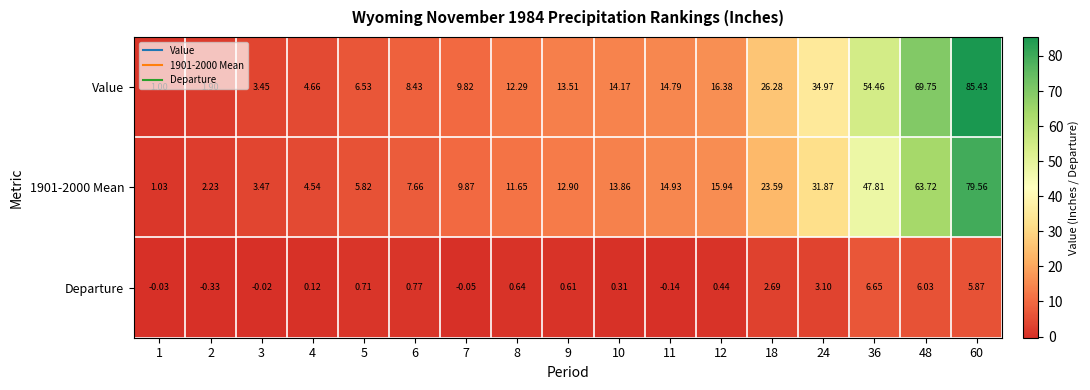

Count the number of categories in the chart.

17